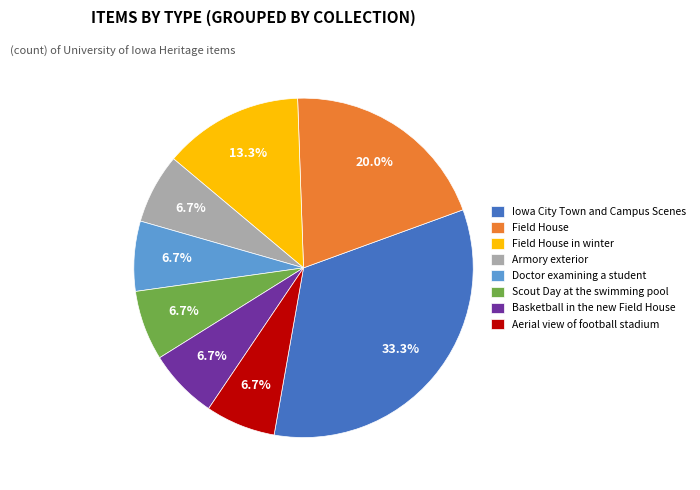

What is the ratio of the value at Basketball in the new Field House to the value at Aerial view of football stadium?

1.0